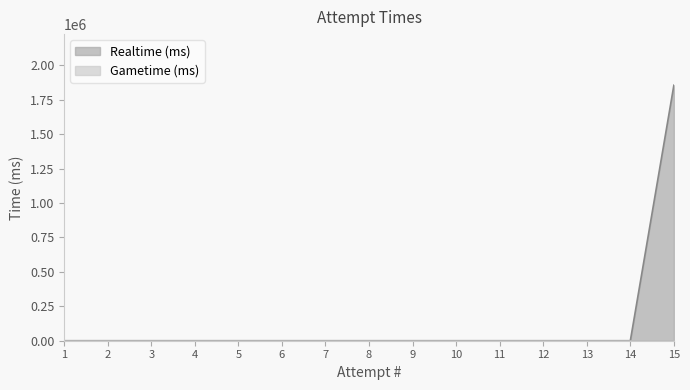

Which label corresponds to the smallest value in the chart?

1